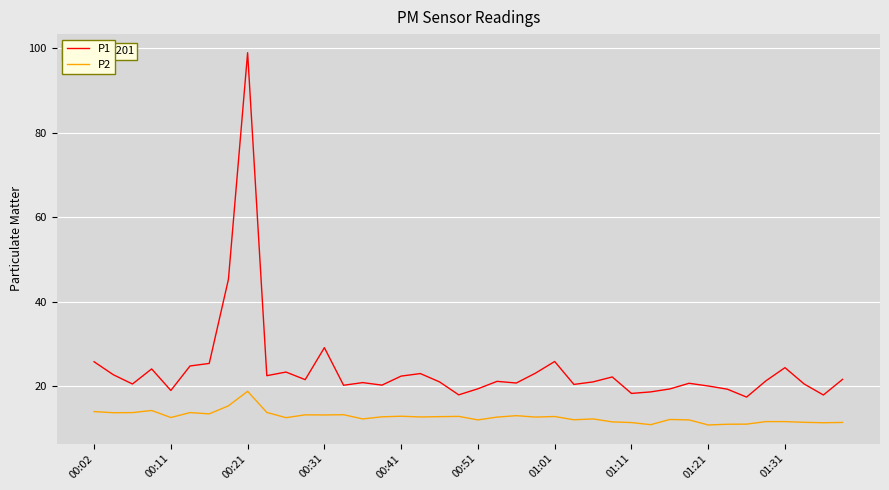

Which series has the largest range (max minus min)?

P1